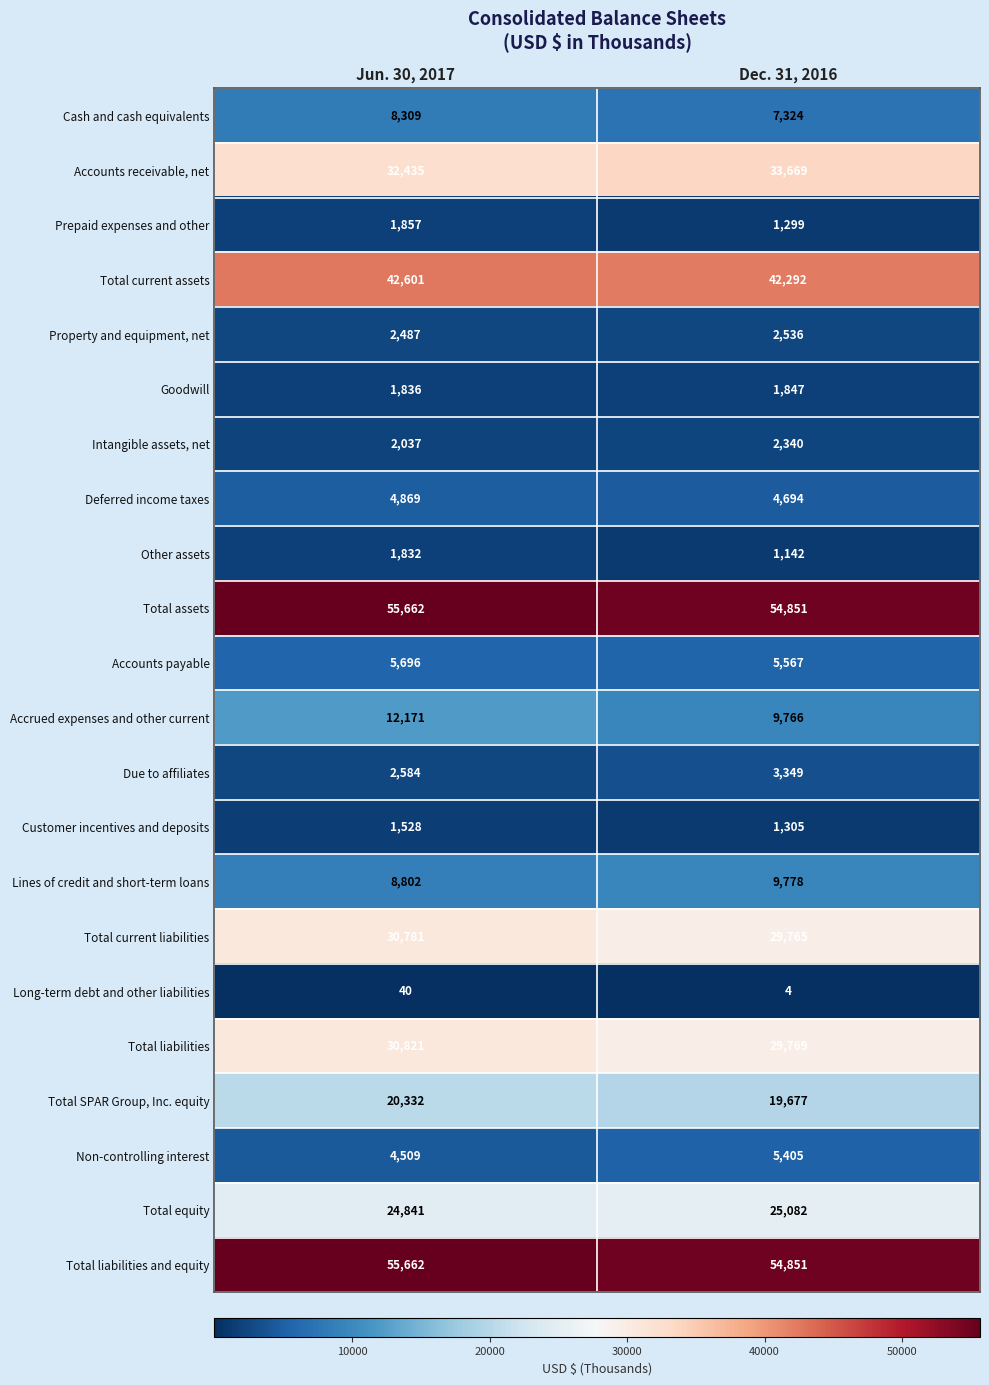

Rank the categories by Customer incentives and deposits value from highest to lowest.

Jun. 30, 2017, Dec. 31, 2016